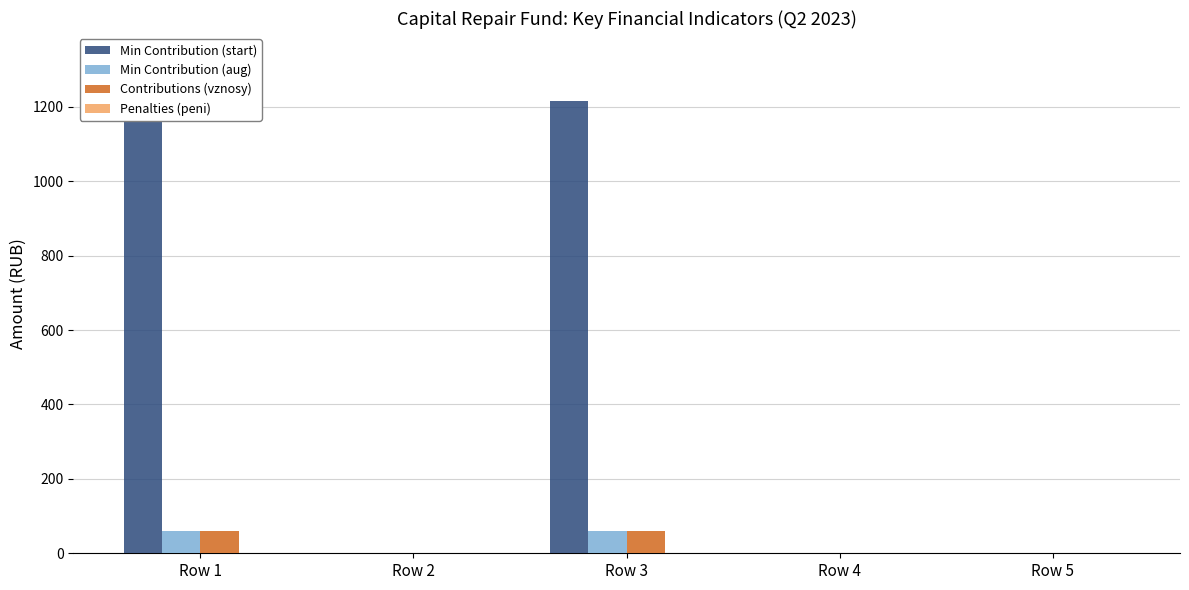

At which category is the sum across all series the highest?

Row 1